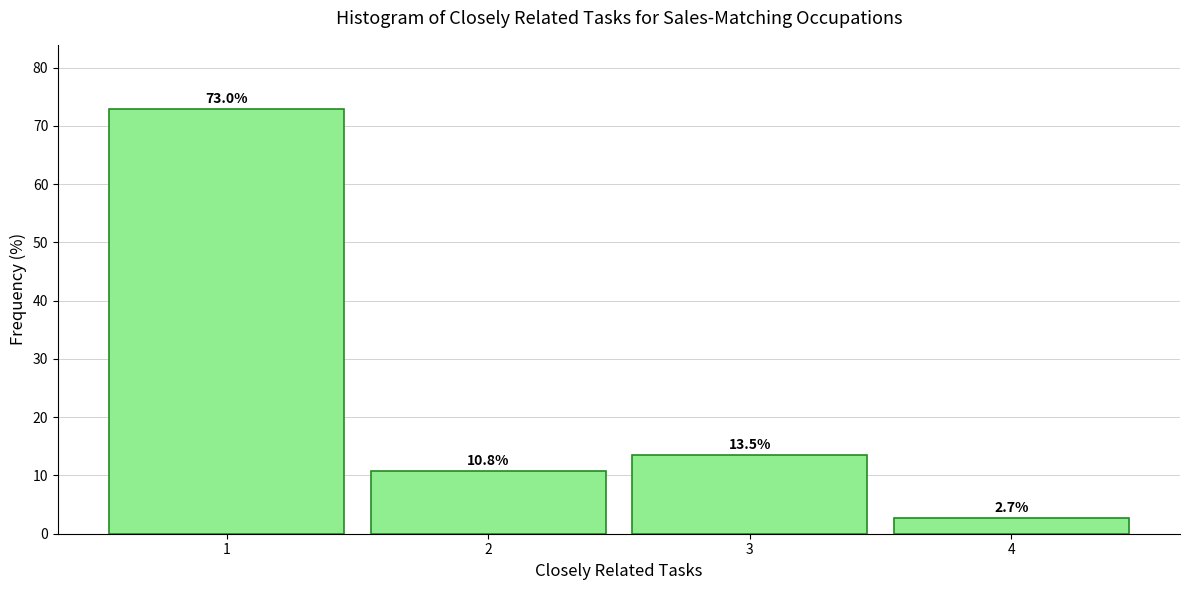

Reading left to right, extract all data points from this chart.

73.0	10.8	13.5	2.7